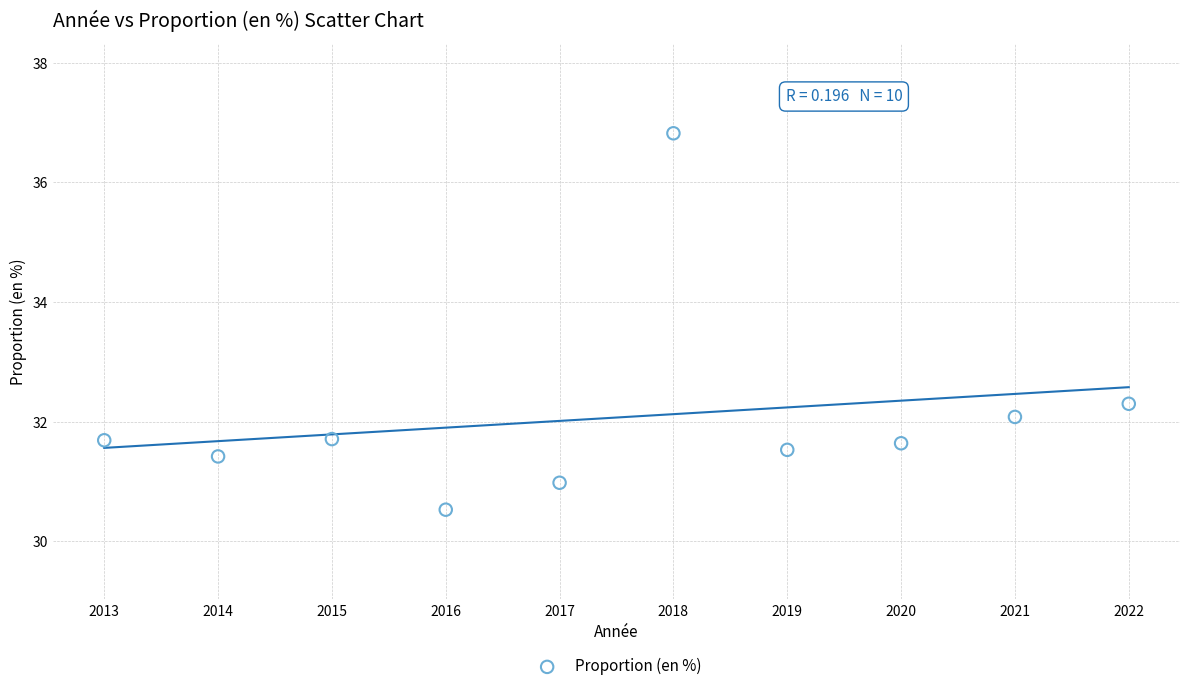

What Y value in the scatter plot is closest to 33?

32.3